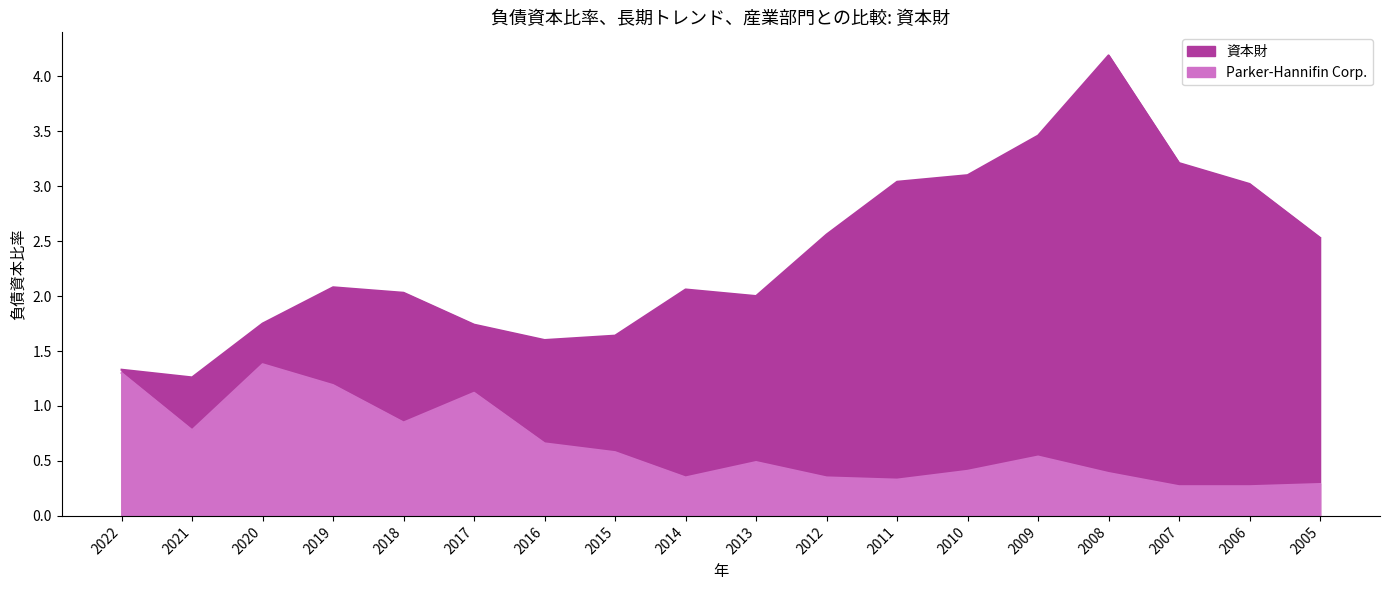

Is the value of Parker-Hannifin Corp. at 2010 greater than the value of 資本財 at 2010?

No